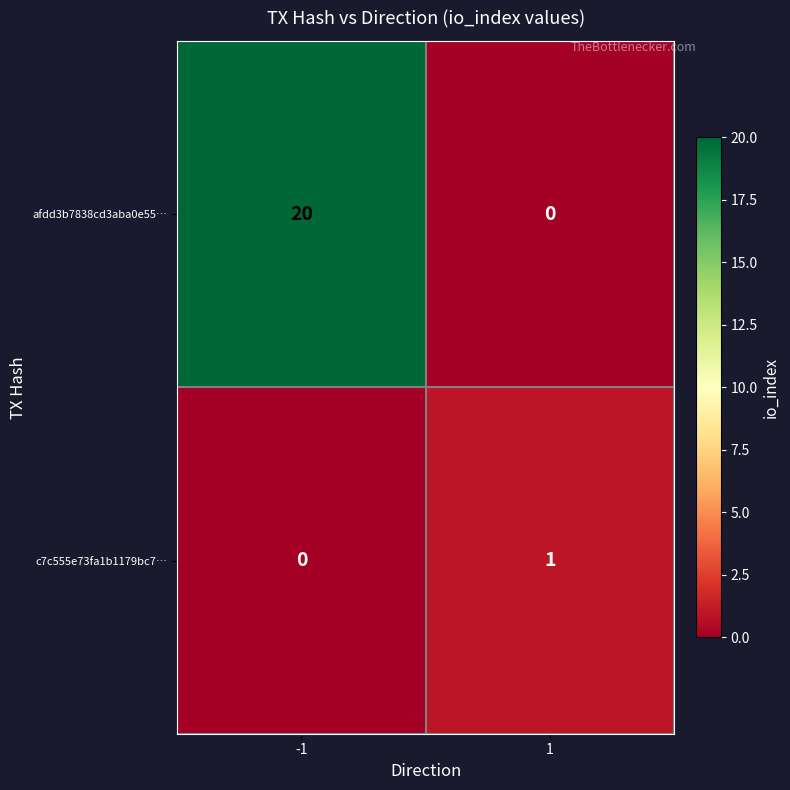

True or false: c7c555e73fa1b1179bc7… has a value of 0 at -1.

True